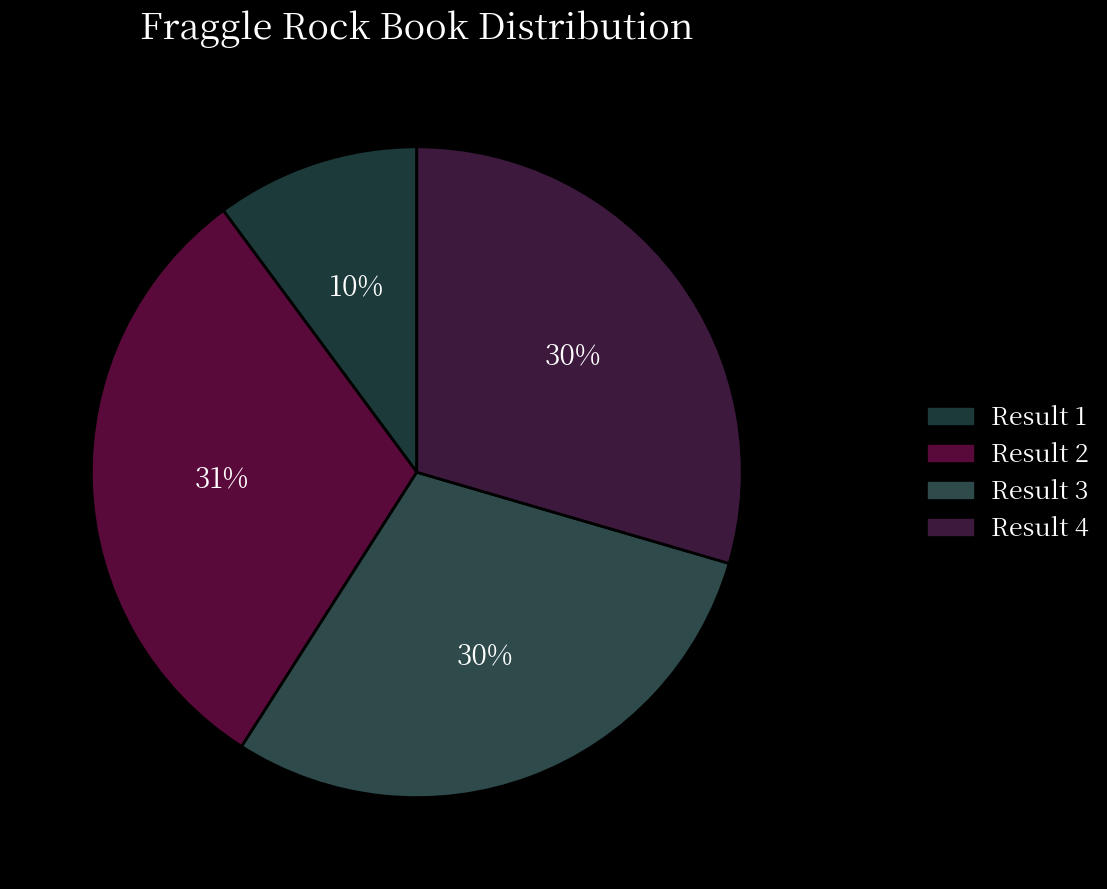

What is the largest slice in the pie chart?

2